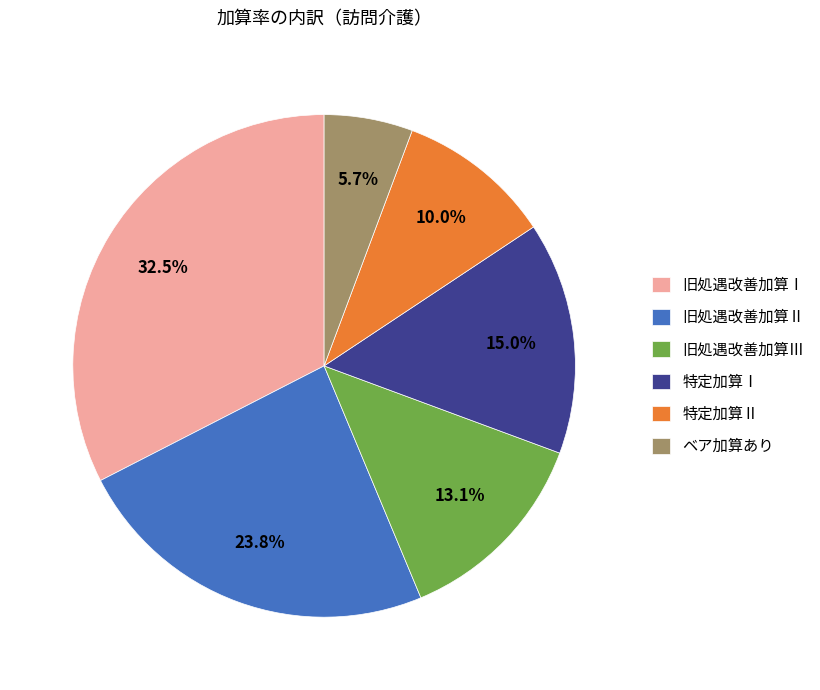

Which slice is the smallest?

ベア加算あり